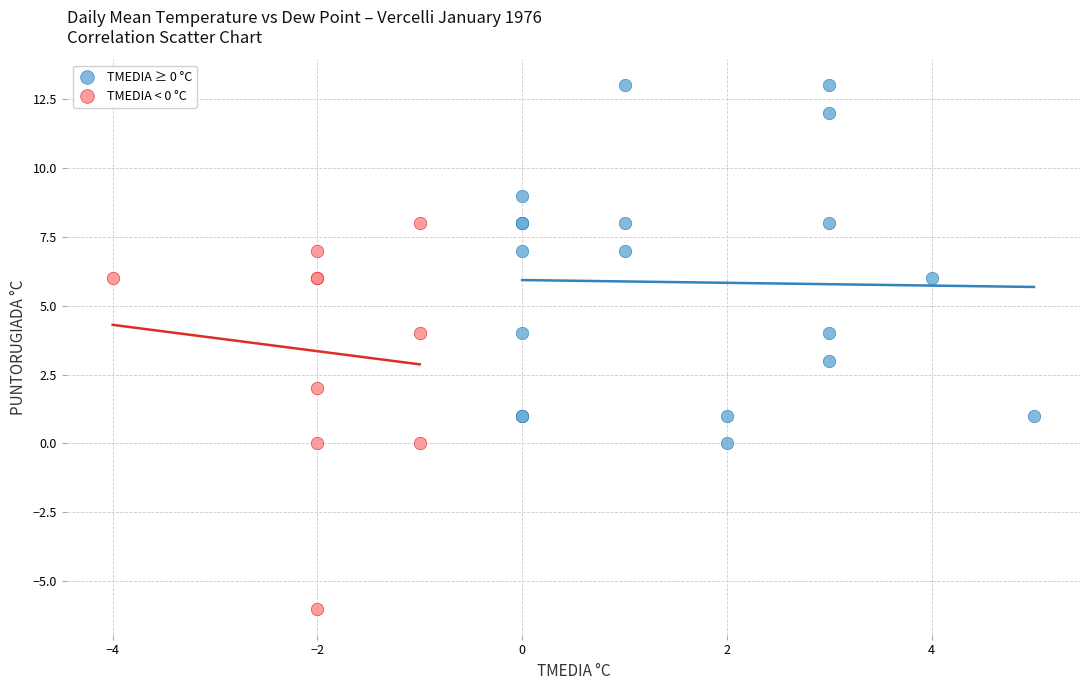

Which series reaches the maximum Y coordinate?

TMEDIA ≥ 0 °C